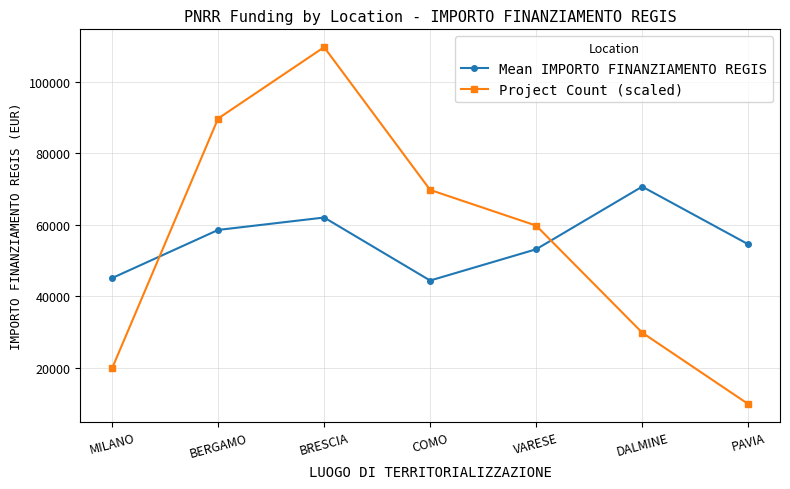

Reading right to left, transcribe all the data shown in this chart.

Mean IMPORTO FINANZIAMENTO REGIS: PAVIA=54577.6	DALMINE=70666.7	VARESE=53178.4	COMO=44448.1	BRESCIA=62045.7	BERGAMO=58575.1	MILANO=45134.3
Project Count (scaled): PAVIA=9964.8	DALMINE=29894.3	VARESE=59788.6	COMO=69753.4	BRESCIA=109612.4	BERGAMO=89682.9	MILANO=19929.5